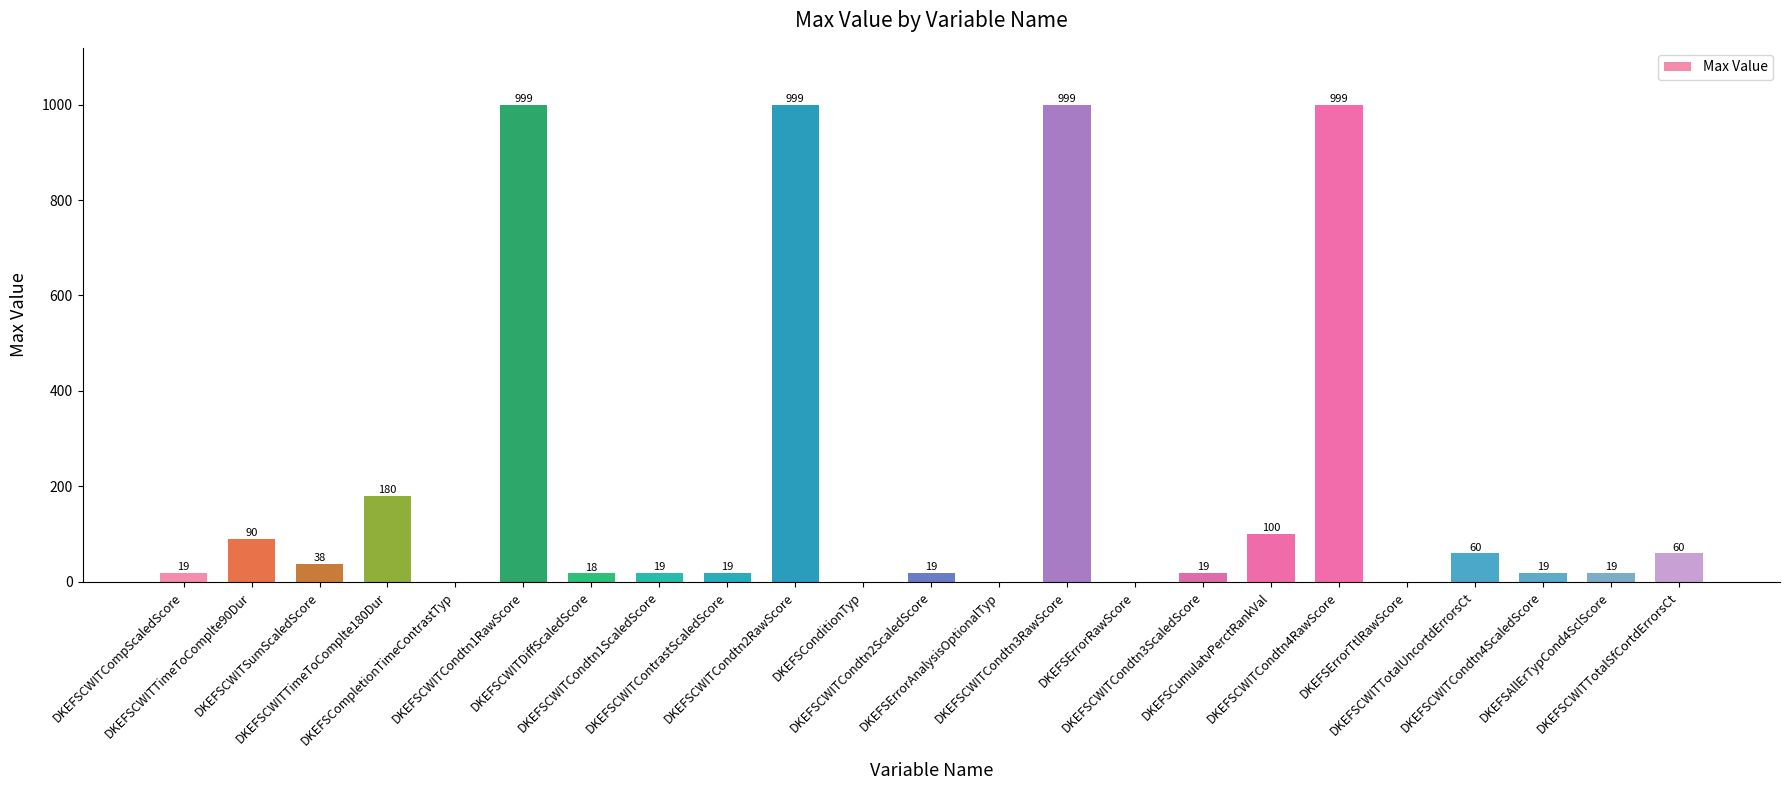

Are the bars horizontal?

No